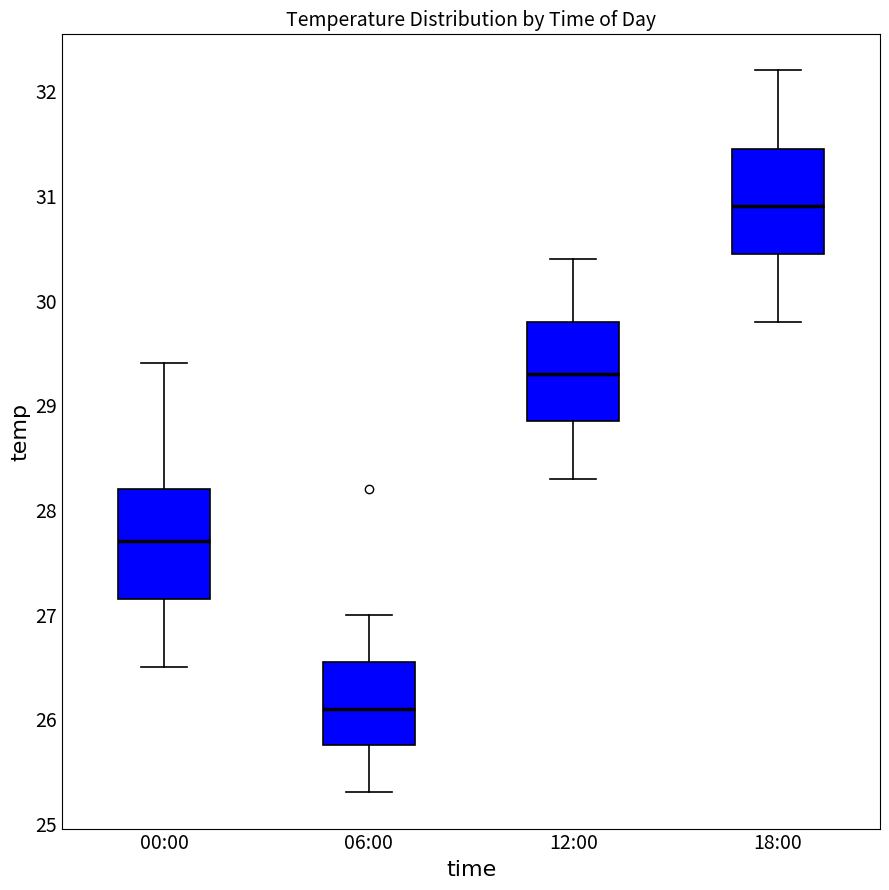

Reading left to right, read every box against the y-axis: the position of its median line, the range the box covers, and the ends of its whiskers. The values are not printed on the chart, so give them approximately, as read against the axis.

00:00: median 27.7, box 27.2 to 28.2, whiskers 26.5 to 29.4
06:00: median 26.1, box 25.8 to 26.6, whiskers 25.3 to 27.0
12:00: median 29.3, box 28.9 to 29.8, whiskers 28.3 to 30.4
18:00: median 30.9, box 30.5 to 31.5, whiskers 29.8 to 32.2